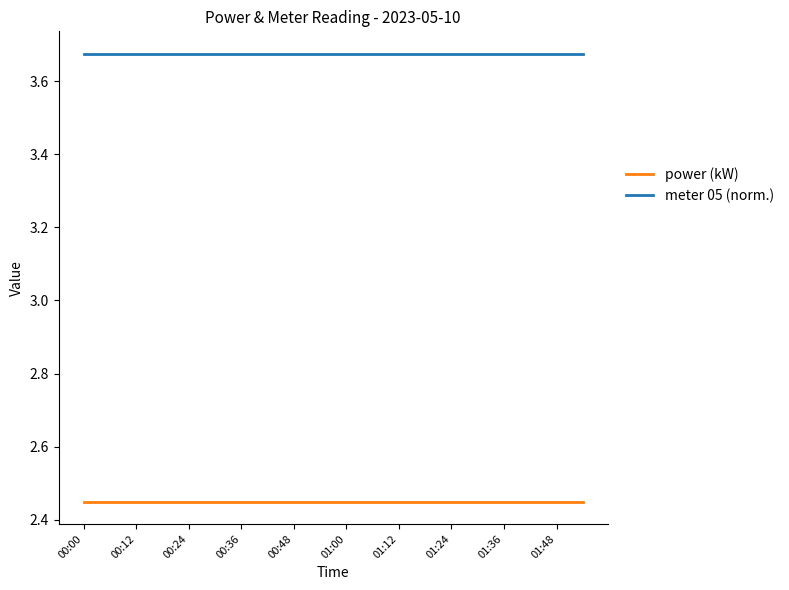

True or false: power (kW) and meter 05 (norm.) intersect in this chart.

False